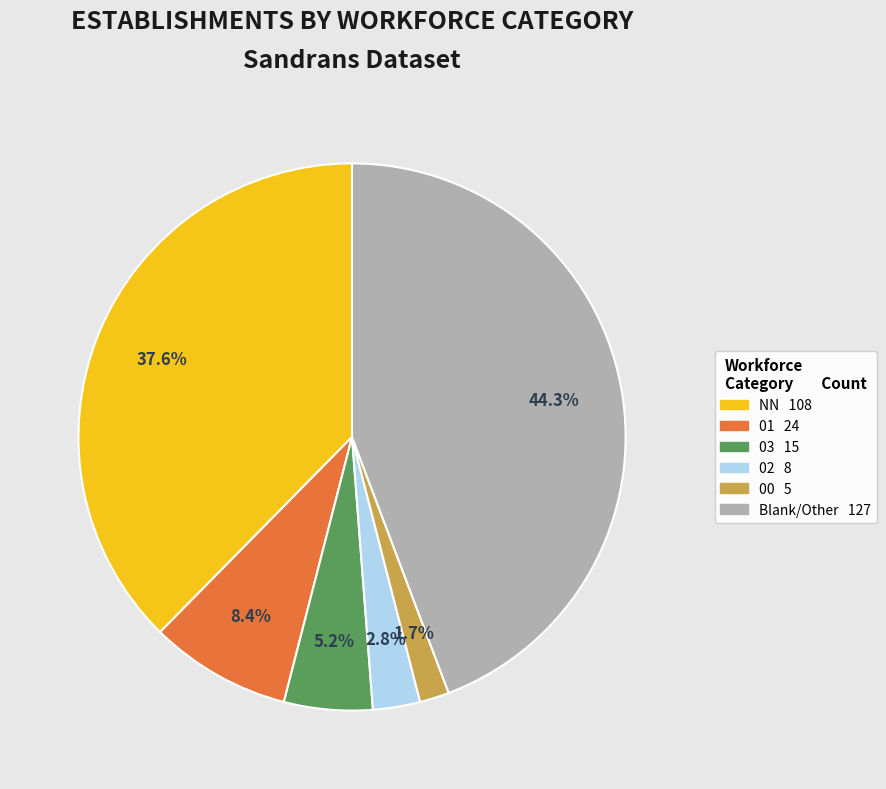

Is there any slice that represents more than half of the pie?

No